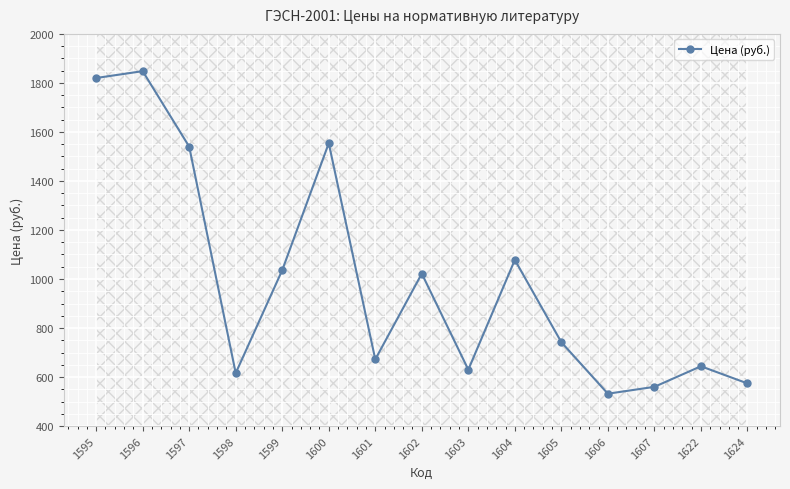

What is the sum of all values?

14868